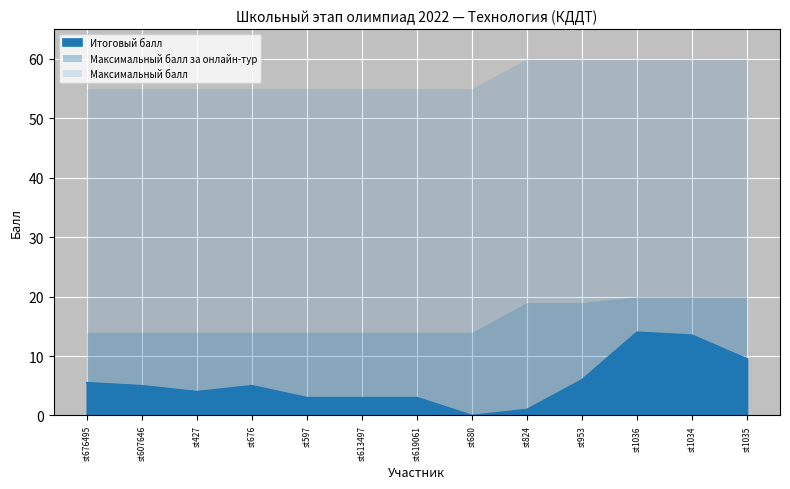

Reading left to right, list all the values displayed in this chart.

st676495=5.5	st607646=5.0	st427=4.0	st676=5.0	st597=3.0	st613497=3.0	st619061=3.0	st680=0.0	st824=1.0	st953=6.0	st1036=14.0	st1034=13.5	st1035=9.5